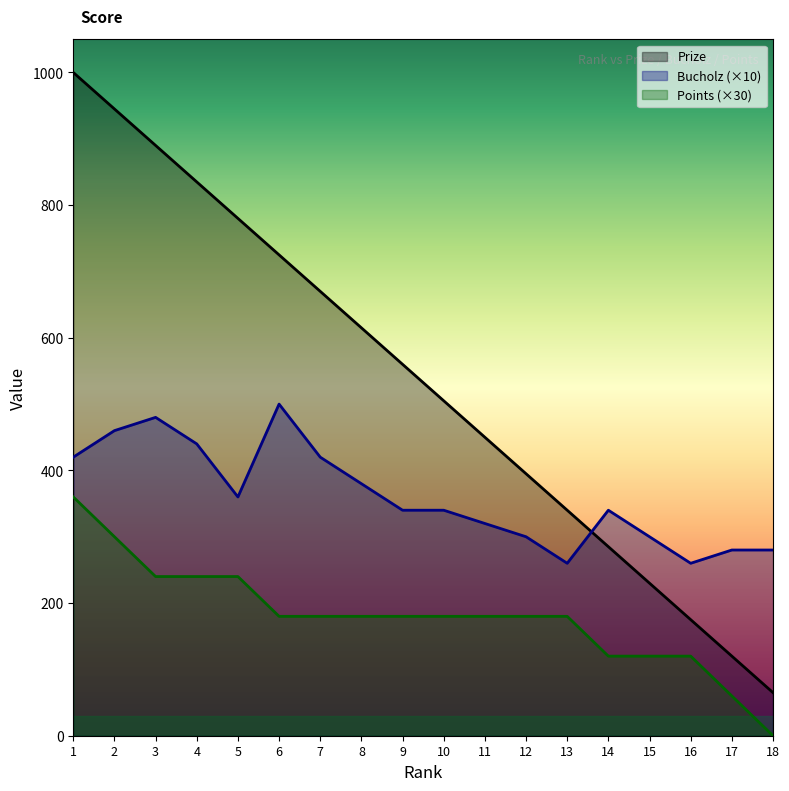

How many data points in Points are above 180?

5